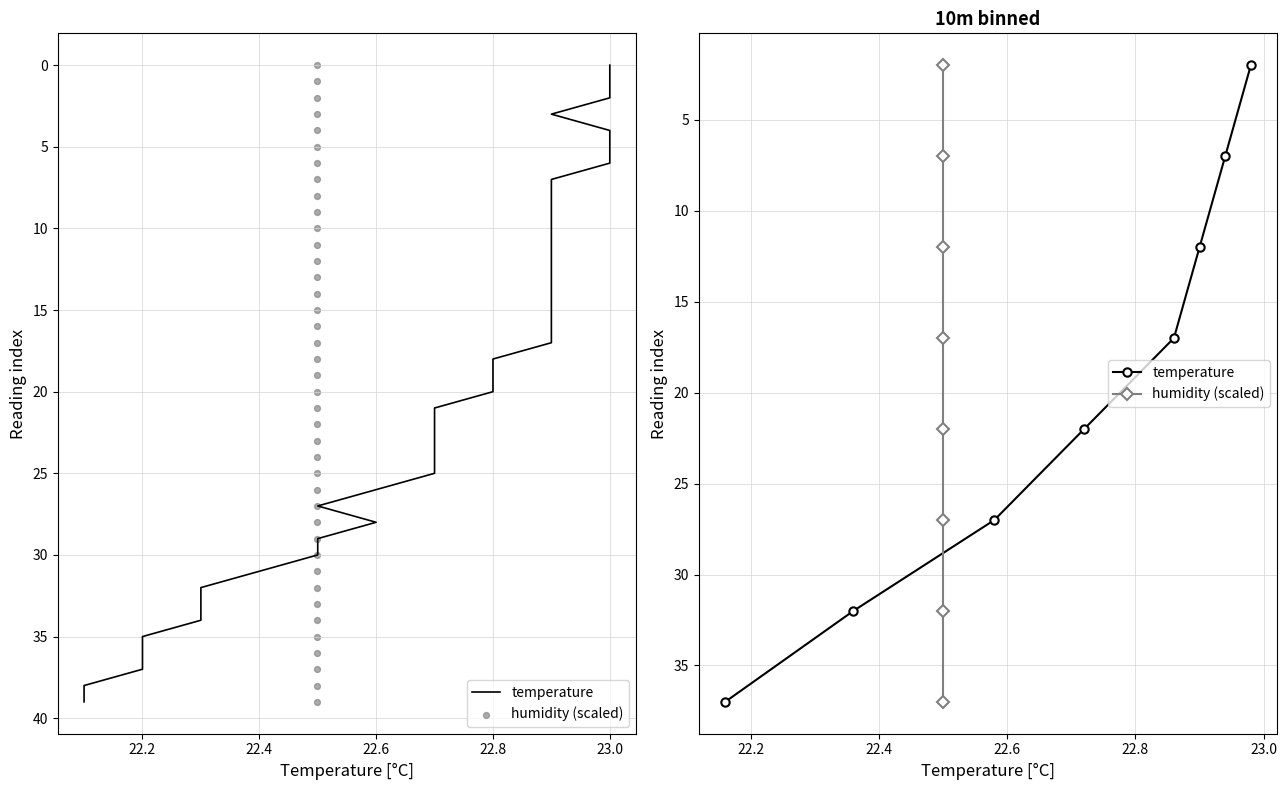

Which series reaches the maximum Y coordinate?

temperature